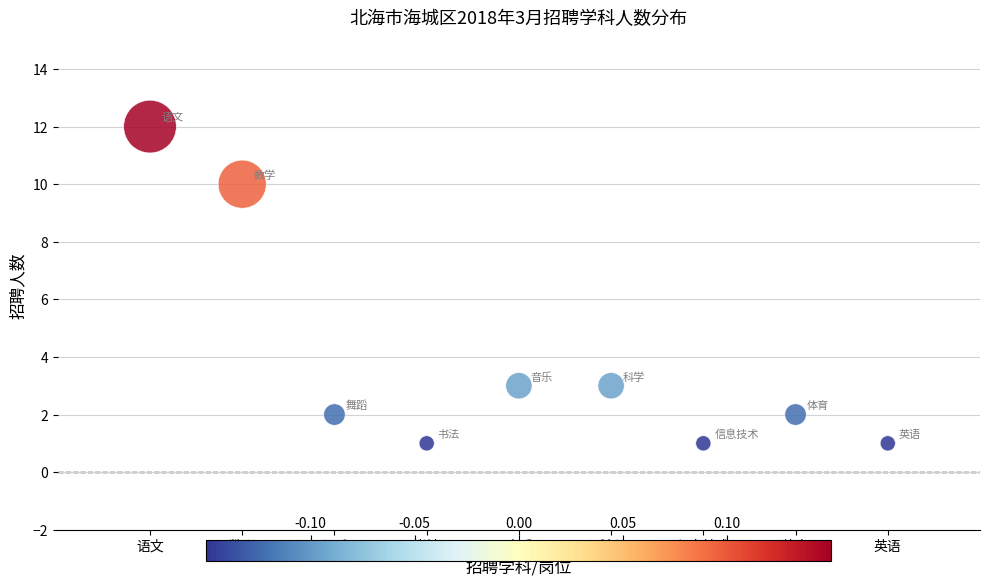

What is the average Y value?

4